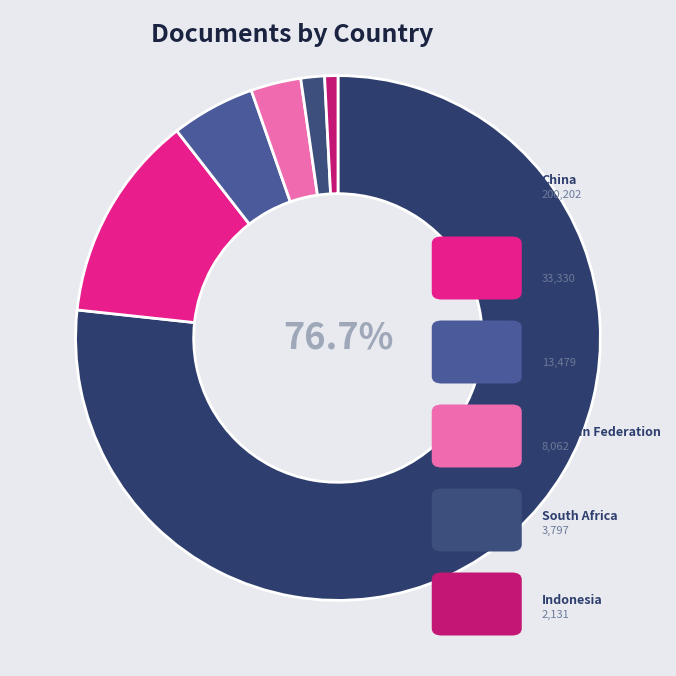

Count the number of slices in the pie.

6